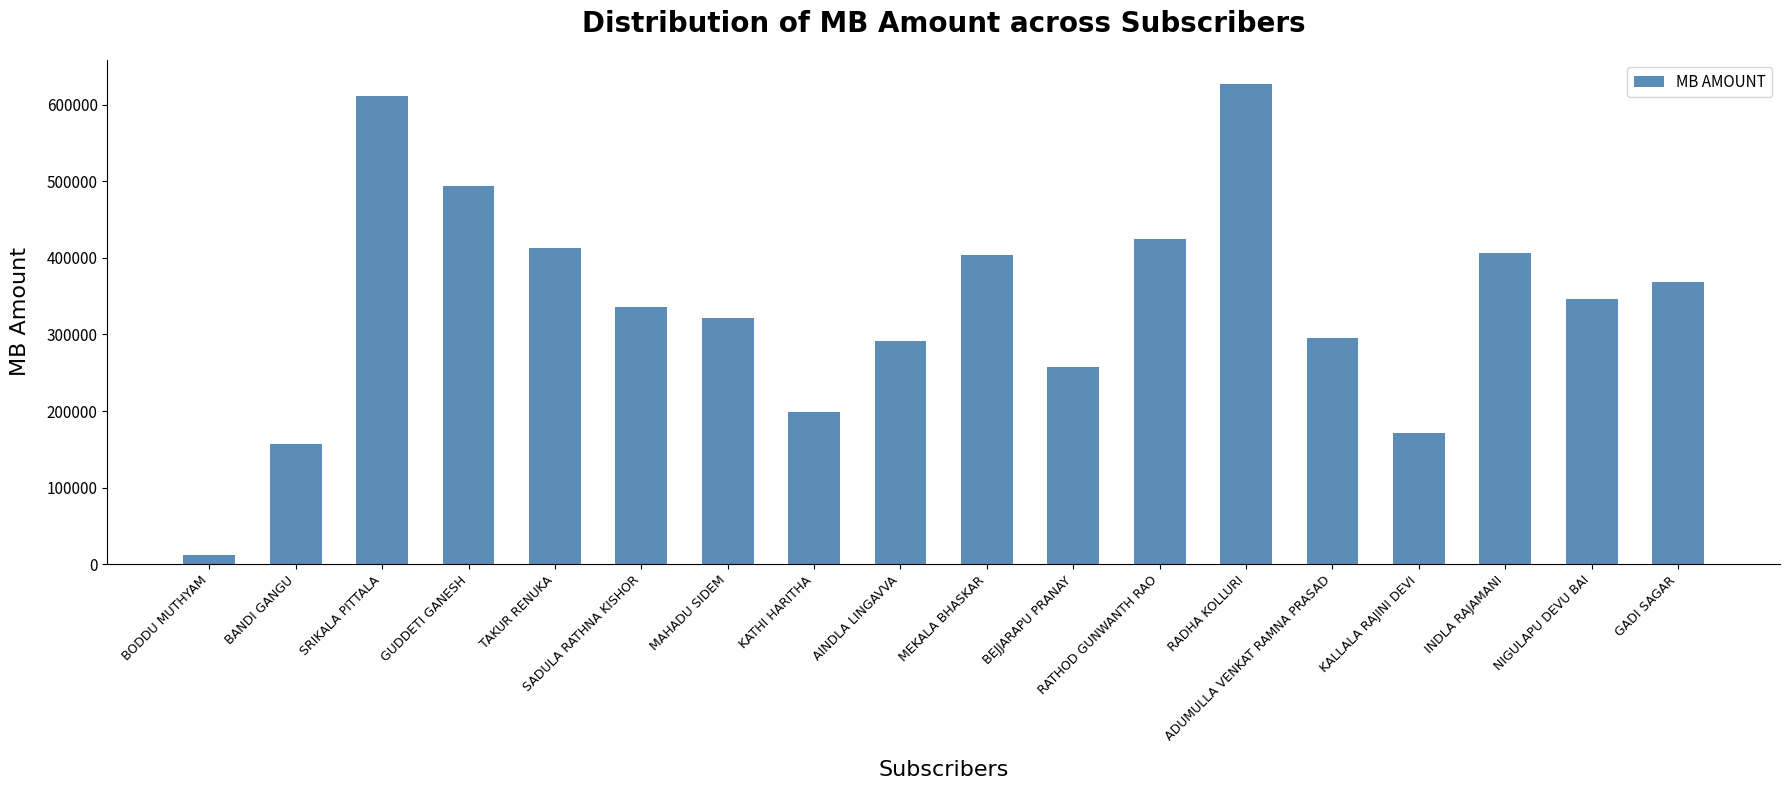

Read the value at GADI SAGAR, to the nearest 100.

368800